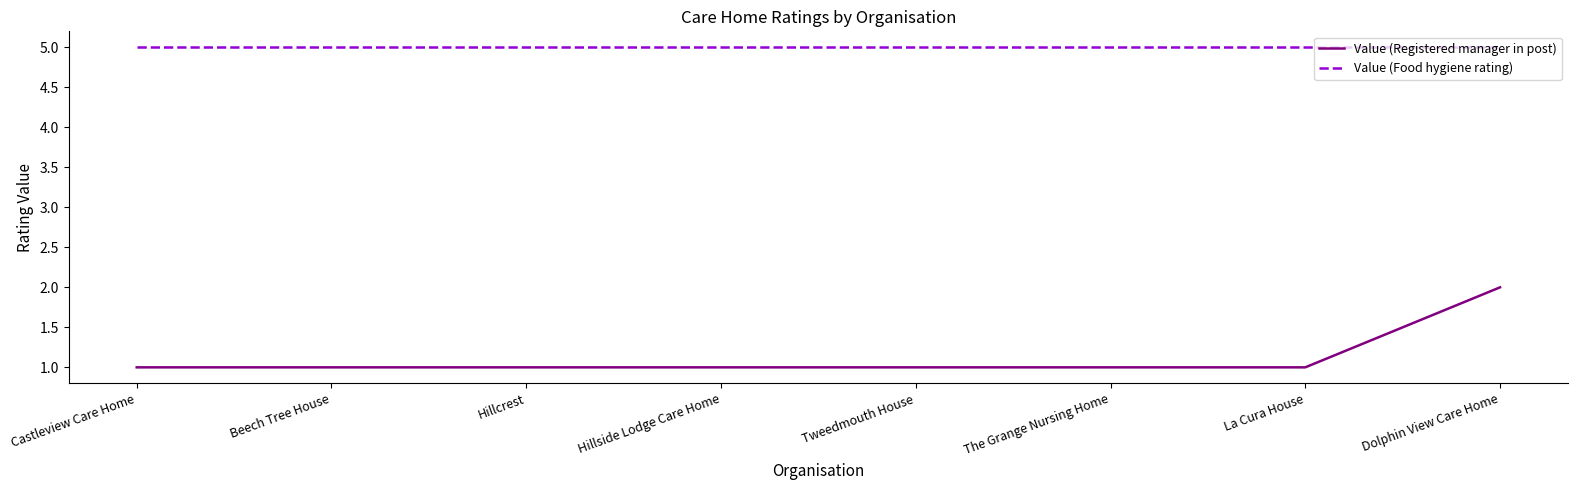

Rank the series by their maximum value, from lowest to highest.

Value (Registered manager in post), Value (Food hygiene rating)